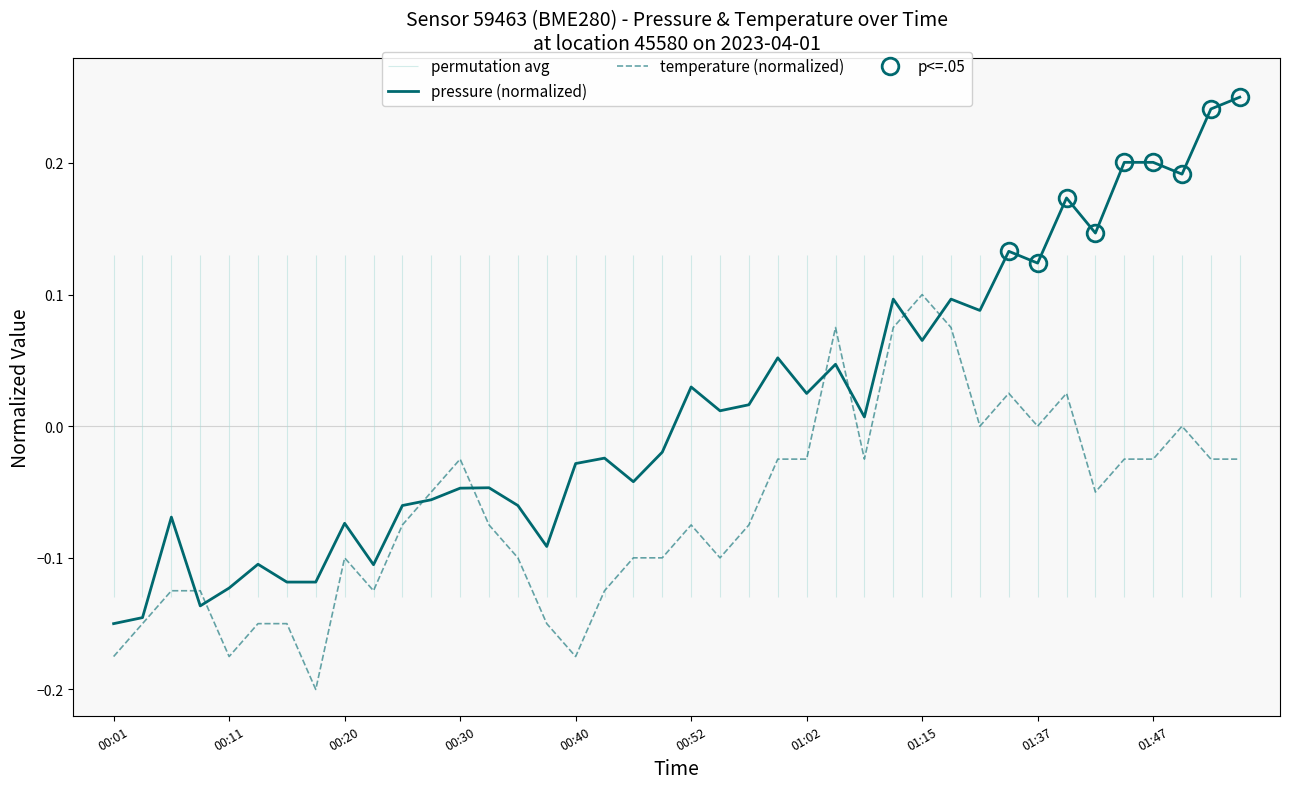

Is it true that temperature (normalized) equals -0.1 at 00:01?

False